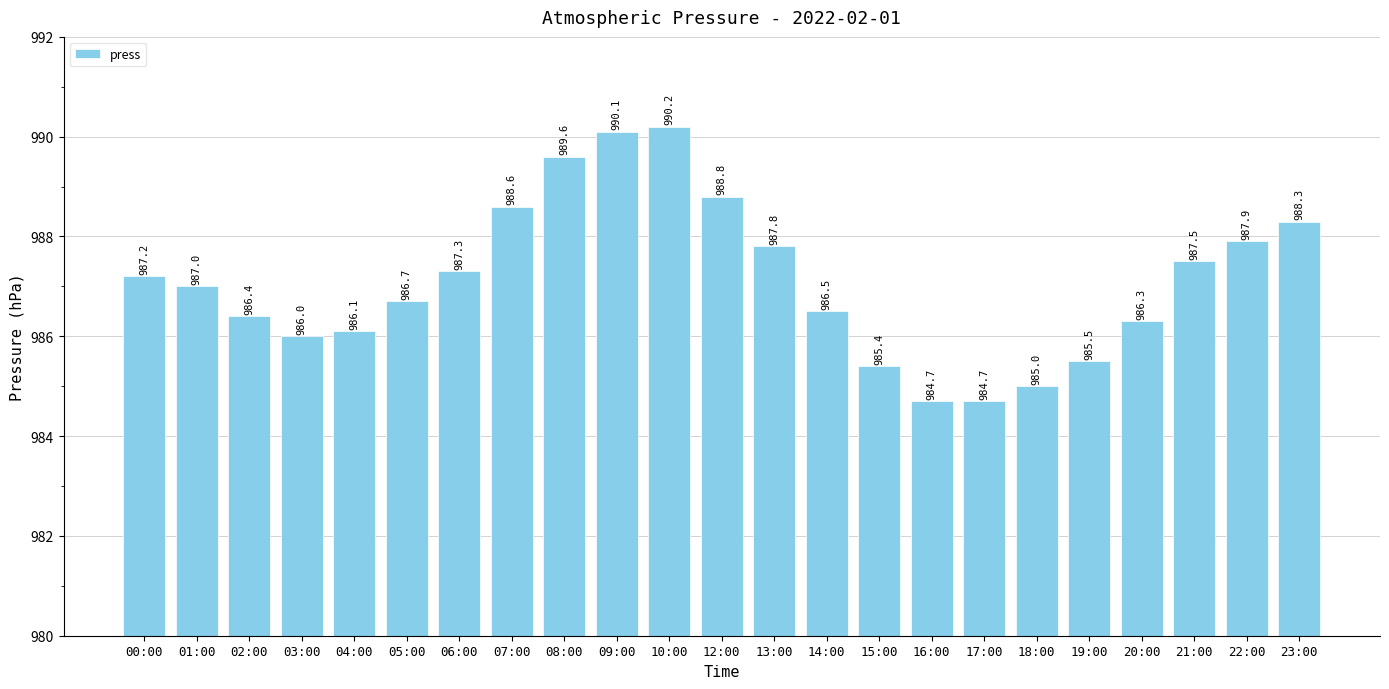

The chart shows a value of 1553.8 at 01:00. True or false?

False